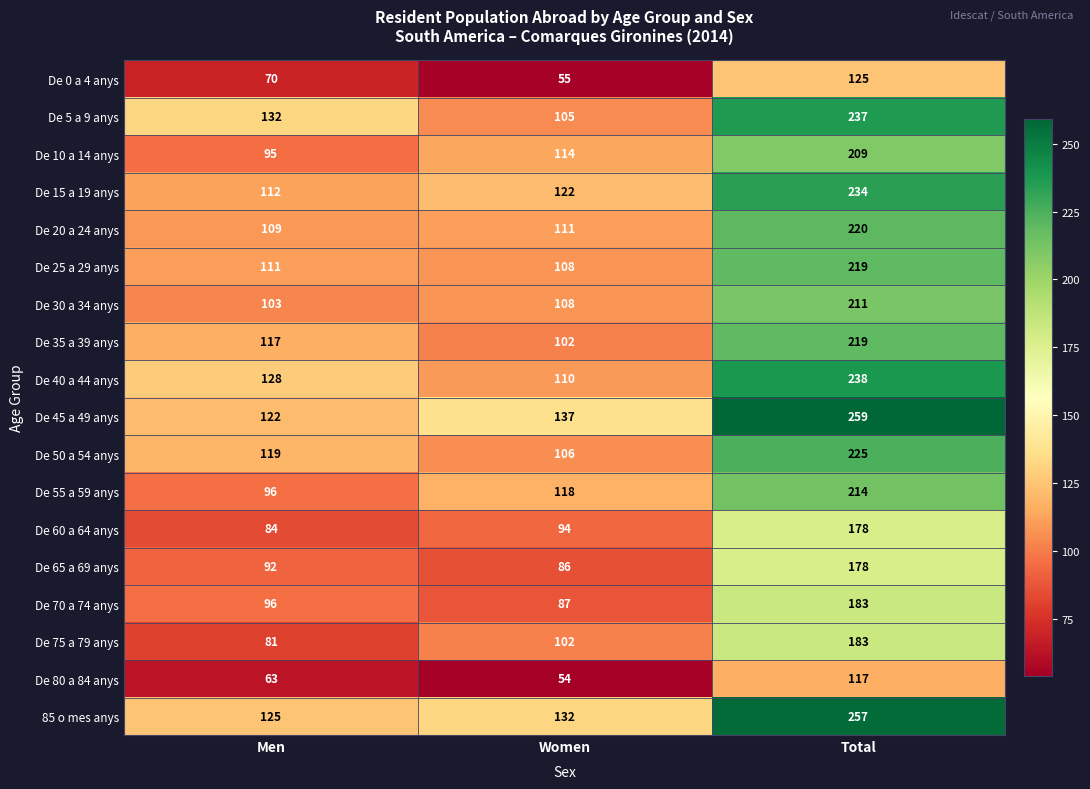

Read the De 60 a 64 anys value at Men, to the nearest 10.

80